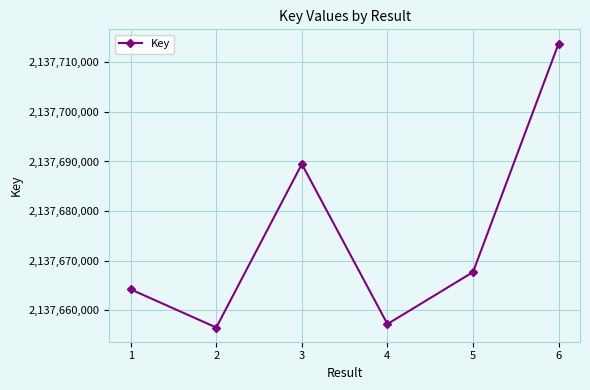

What is the change in value from 1 to 5?

+3484